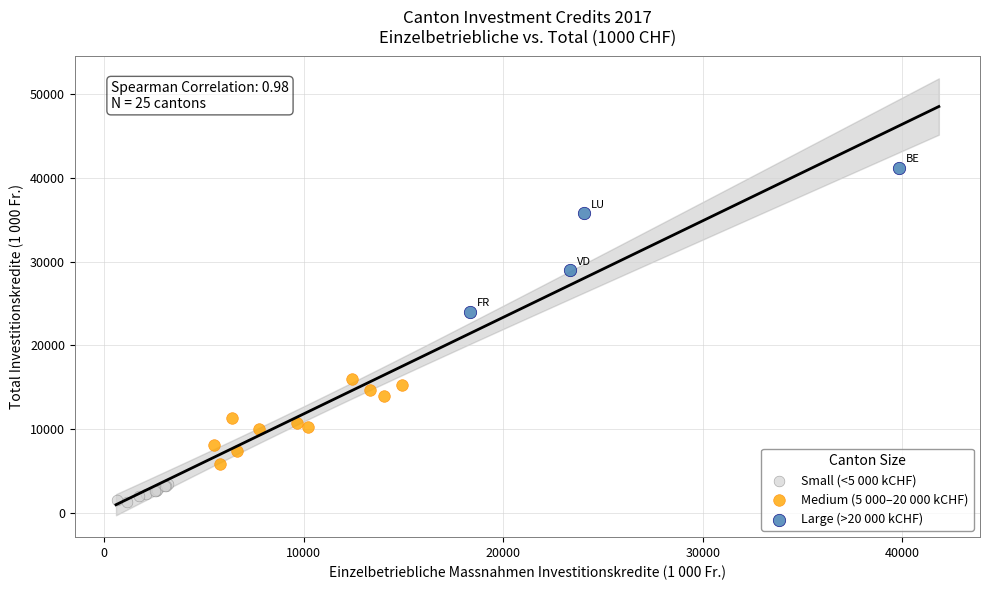

Which series has the widest spread of Y values?

Large (>20 000 kCHF)